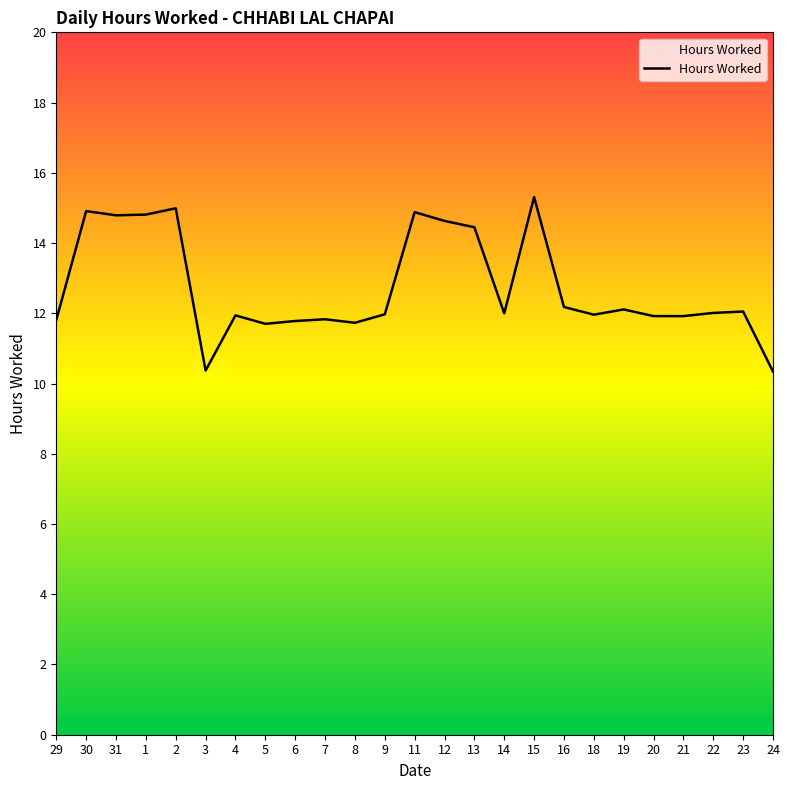

What is the difference between the maximum and minimum values?

5.0